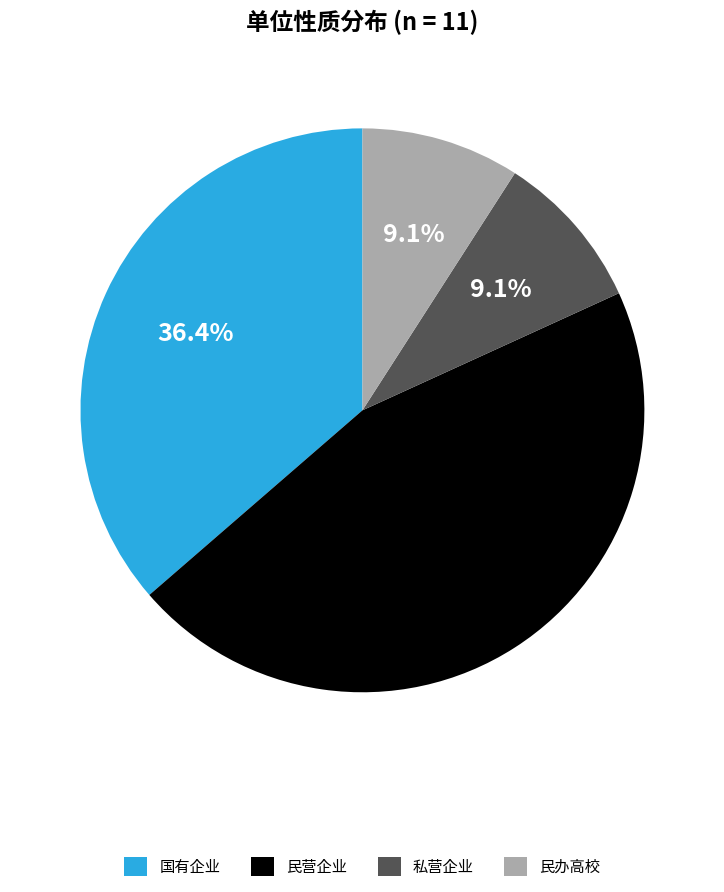

The 国有企业 slice represents 48% of the pie. True or false?

False